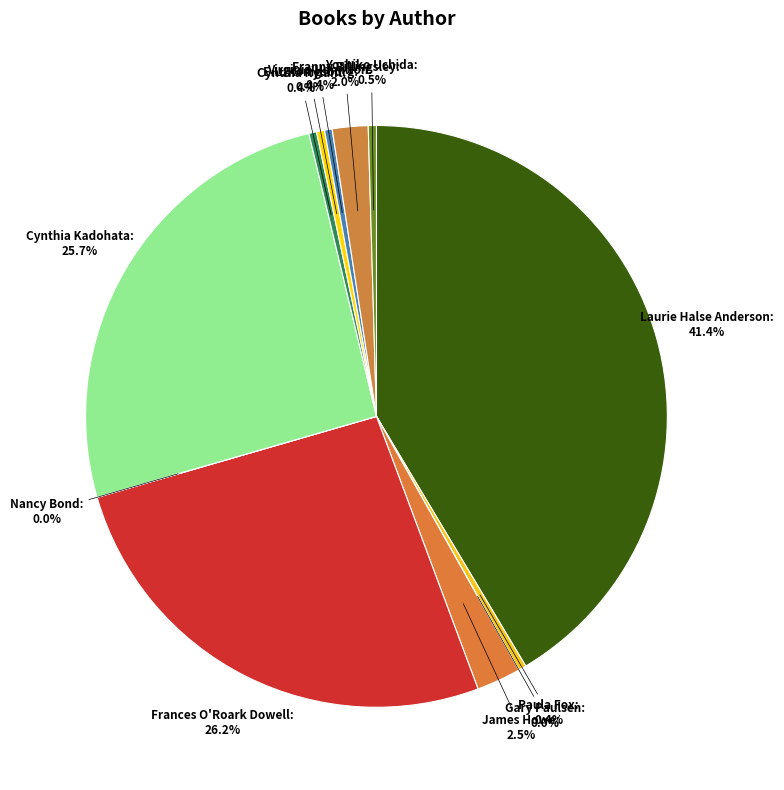

Which has a higher value, James Howe or Paula Fox?

James Howe